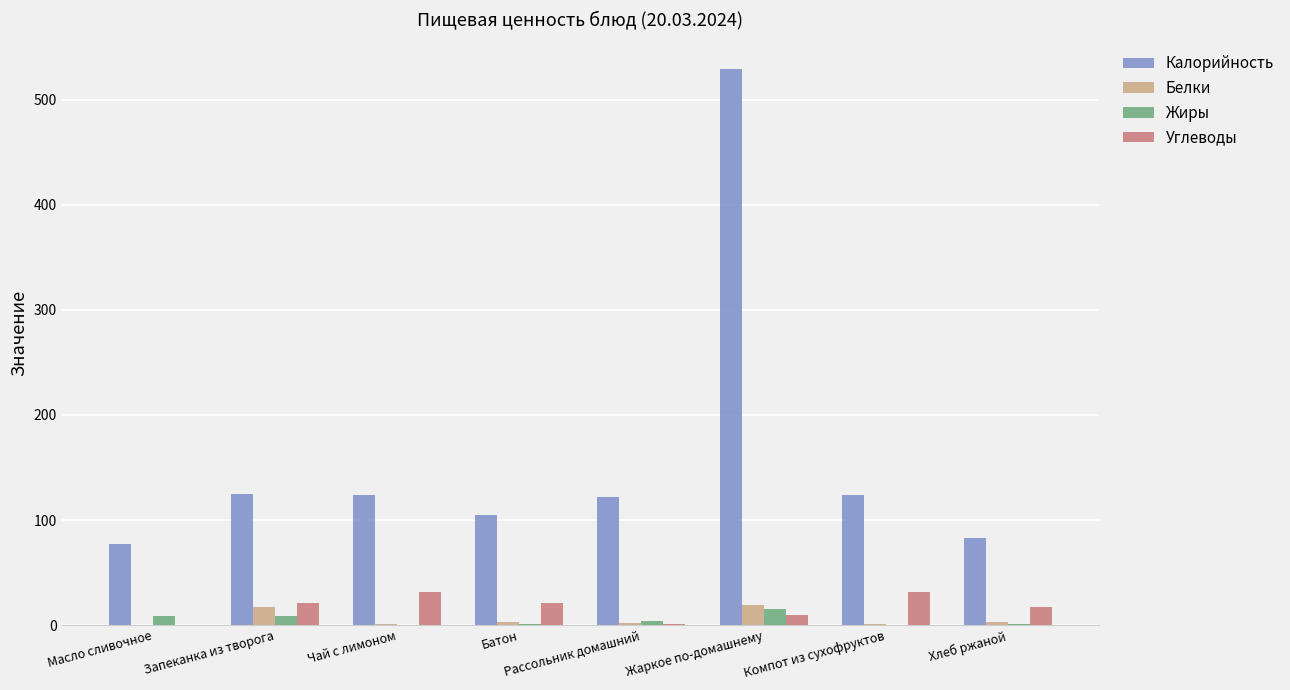

Is the value of Жиры at Батон greater than the value of Углеводы at Хлеб ржаной?

No